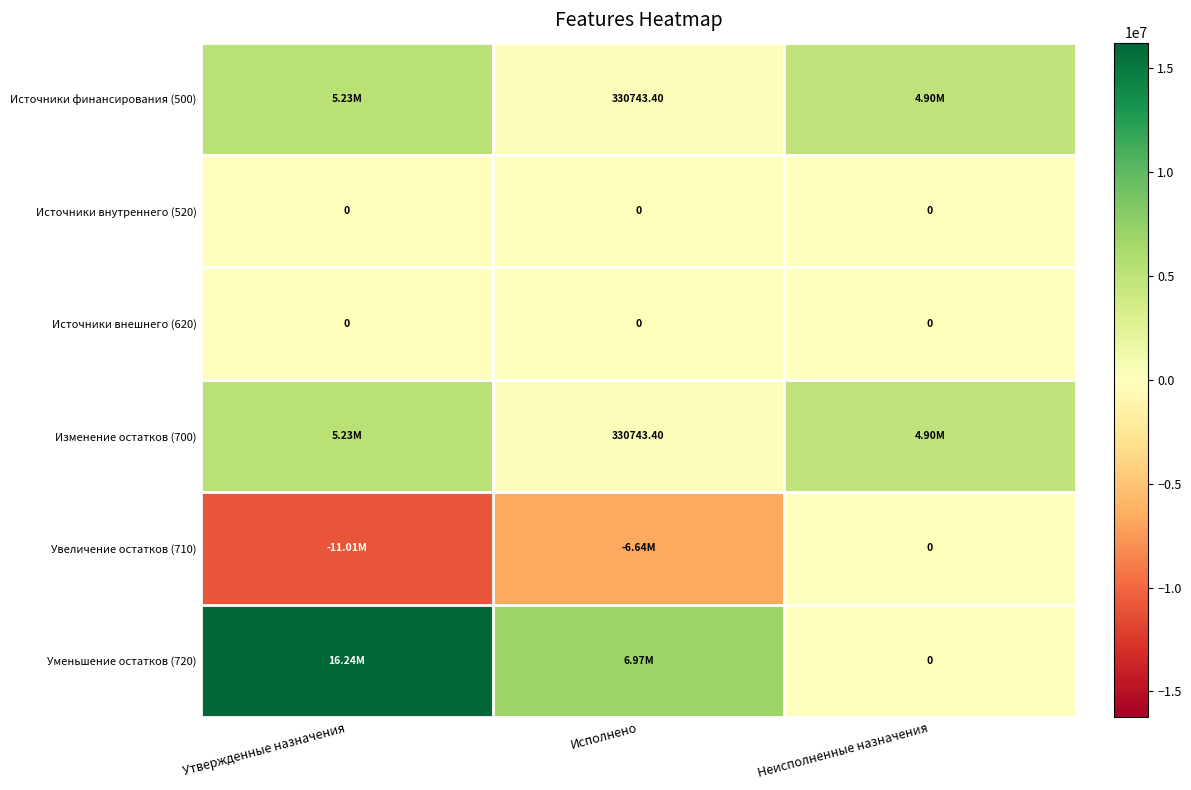

Is the value of Уменьшение остатков (720) at Неисполненные назначения greater than the value of Изменение остатков (700) at Исполнено?

No